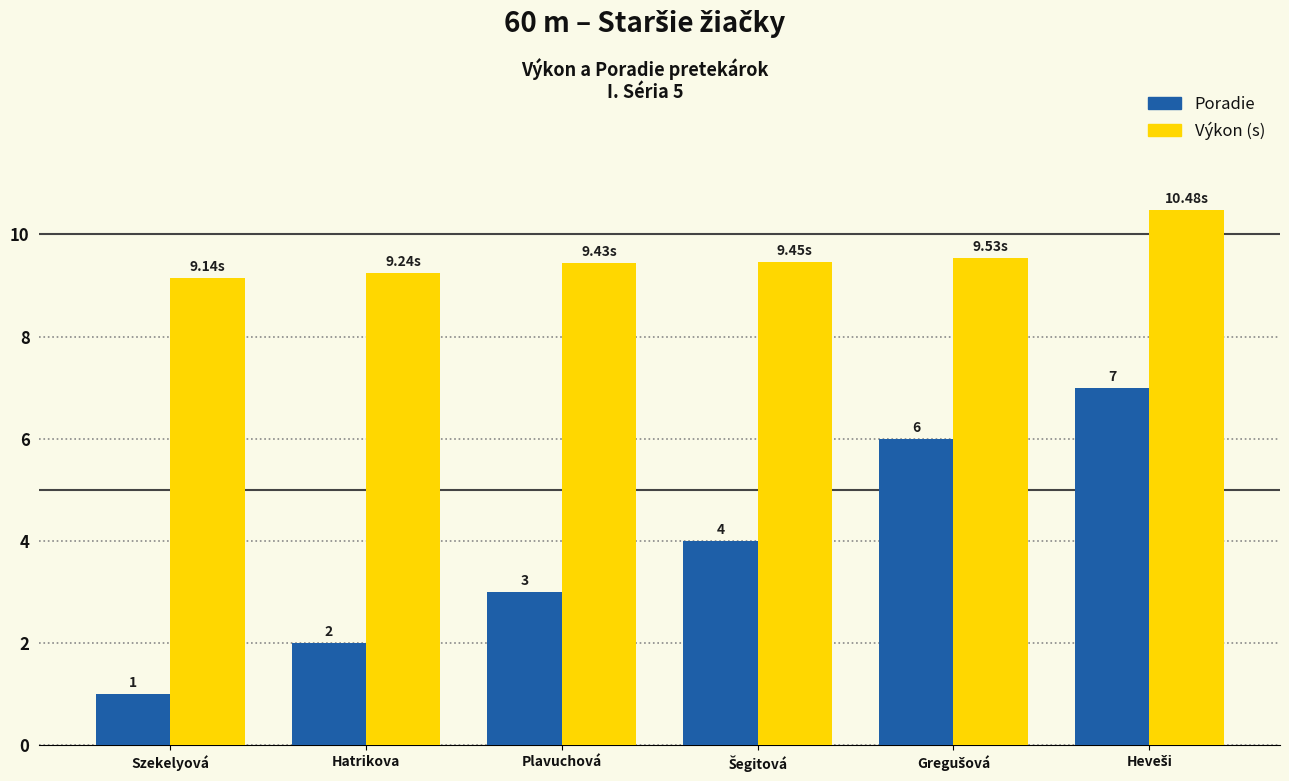

List the series in order of their peak value, lowest first.

Poradie, Výkon (s)